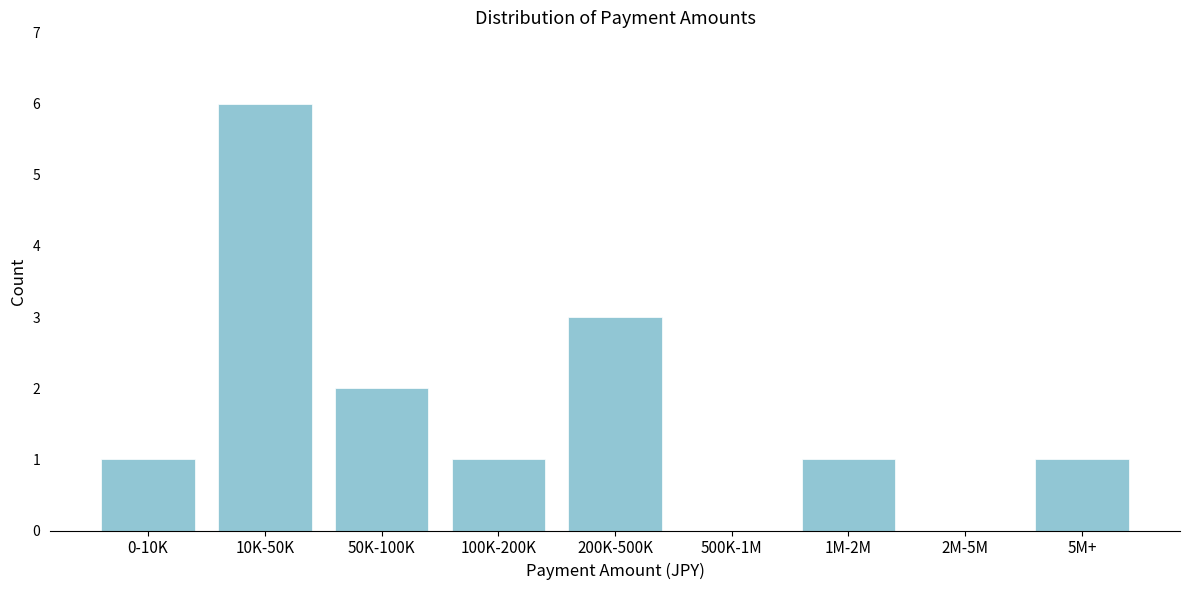

Reading left to right, what are all the values shown in this chart?

0-10K=1	10K-50K=6	50K-100K=2	100K-200K=1	200K-500K=3	500K-1M=0	1M-2M=1	2M-5M=0	5M+=1